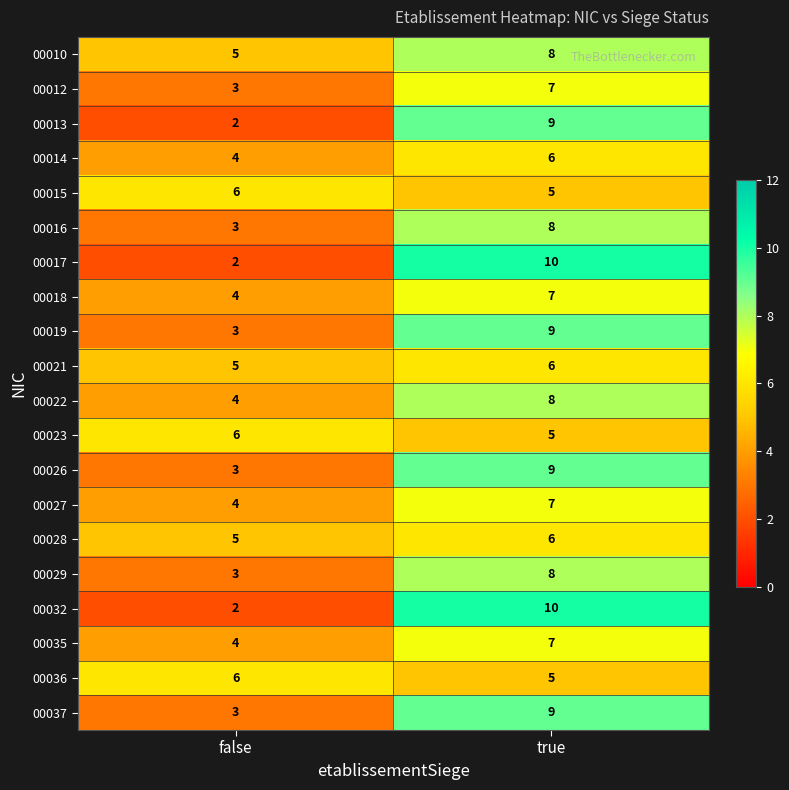

At which category is the sum across all series the highest?

true